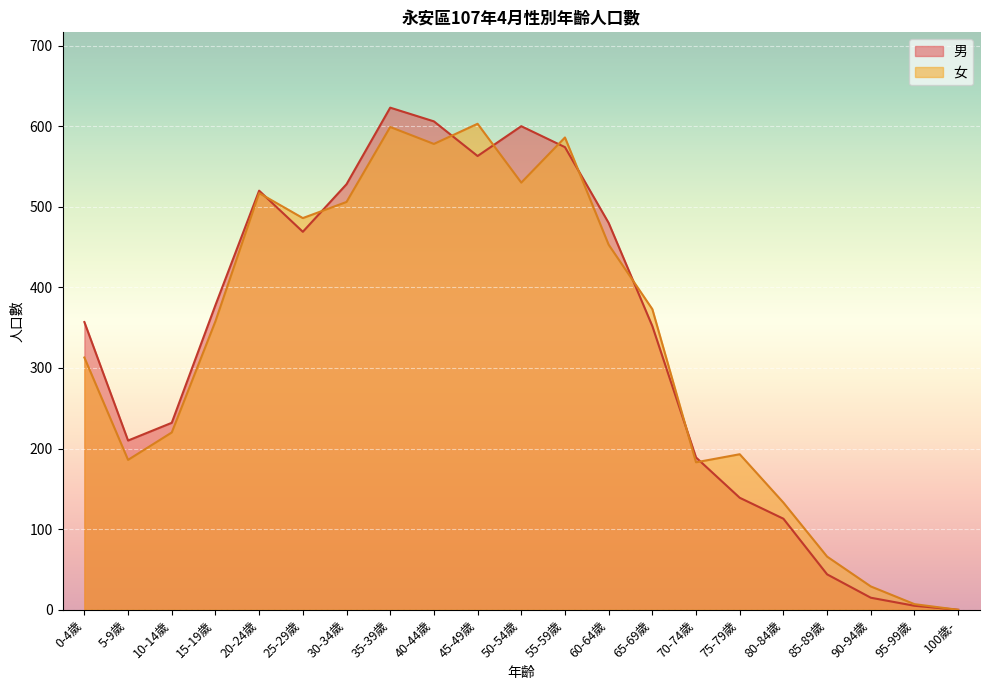

Rank the categories by 女 value from lowest to highest.

100歲-, 95-99歲, 90-94歲, 85-89歲, 80-84歲, 70-74歲, 5-9歲, 75-79歲, 10-14歲, 0-4歲, 15-19歲, 65-69歲, 60-64歲, 25-29歲, 30-34歲, 20-24歲, 50-54歲, 40-44歲, 55-59歲, 35-39歲, 45-49歲